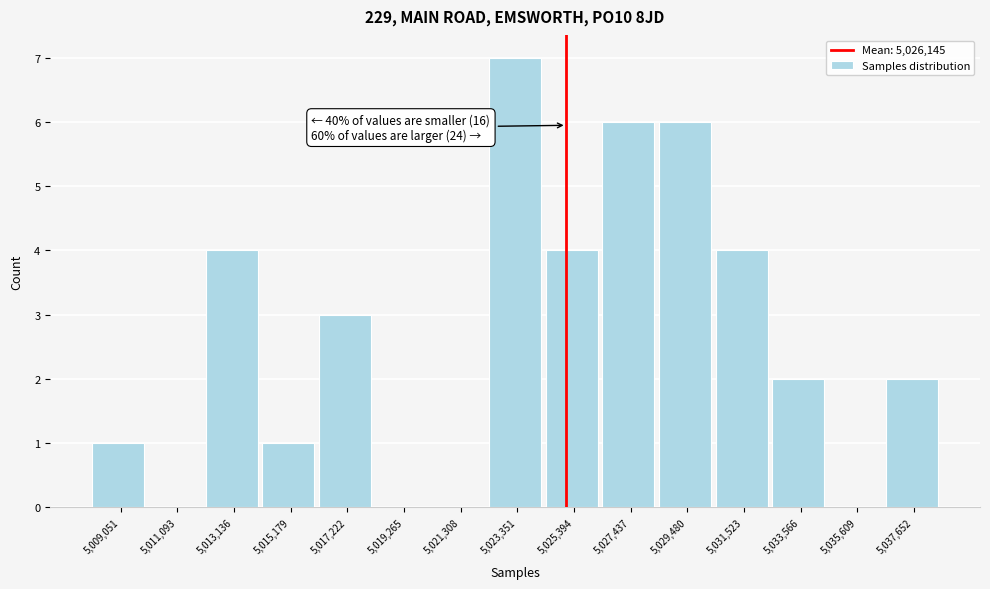

Reading left to right, extract all data points from this chart.

5,009,051=1	5,011,093=0	5,013,136=4	5,015,179=1	5,017,222=3	5,019,265=0	5,021,308=0	5,023,351=7	5,025,394=4	5,027,437=6	5,029,480=6	5,031,523=4	5,033,566=2	5,035,609=0	5,037,652=2